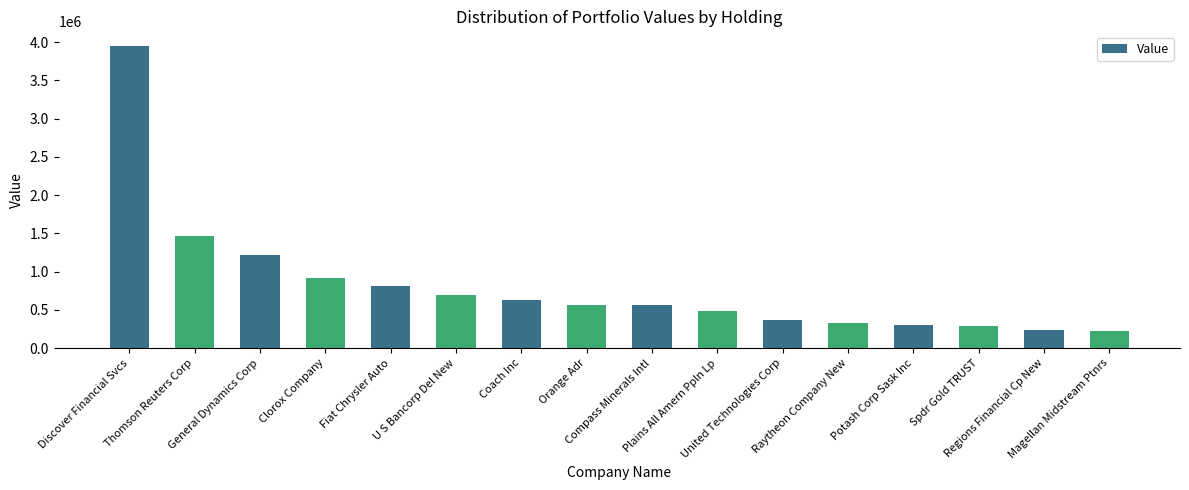

What is the change in value from Raytheon Company New to Magellan Midstream Ptnrs?

-104000